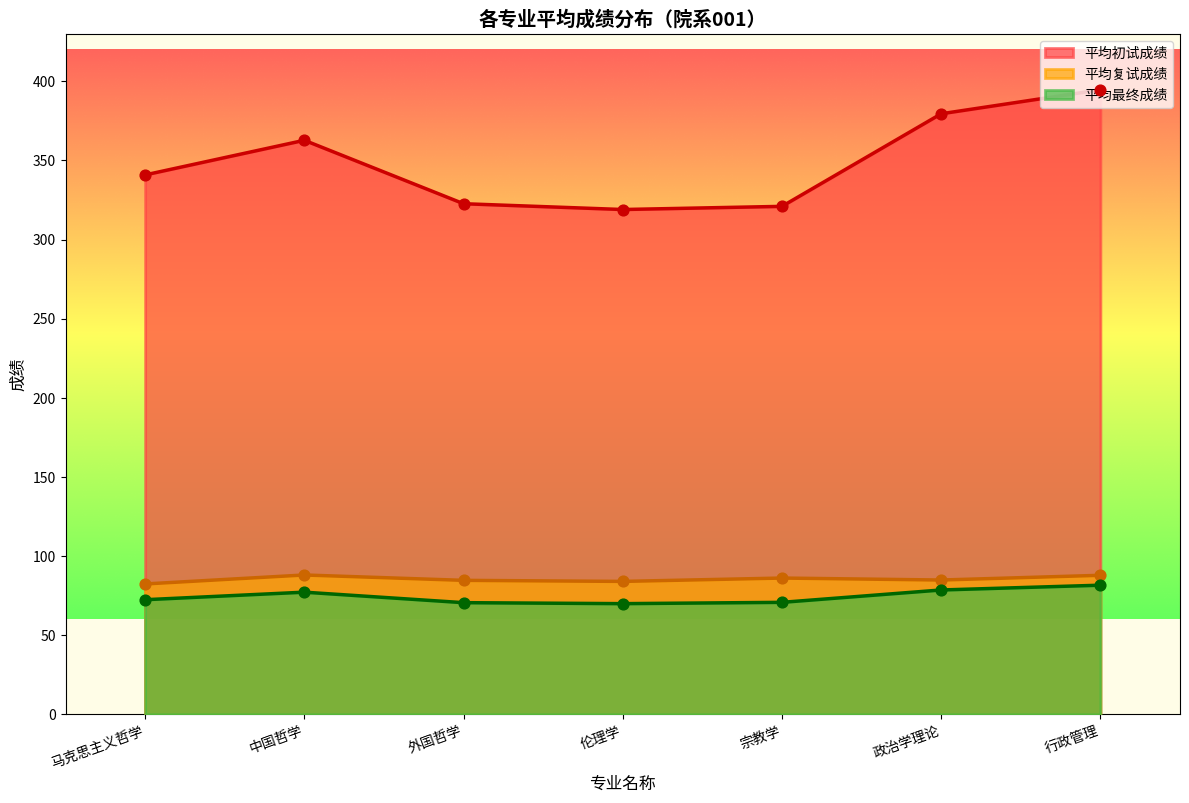

Is the value of 平均复试成绩 at 伦理学 greater than the value of 平均最终成绩 at 中国哲学?

Yes